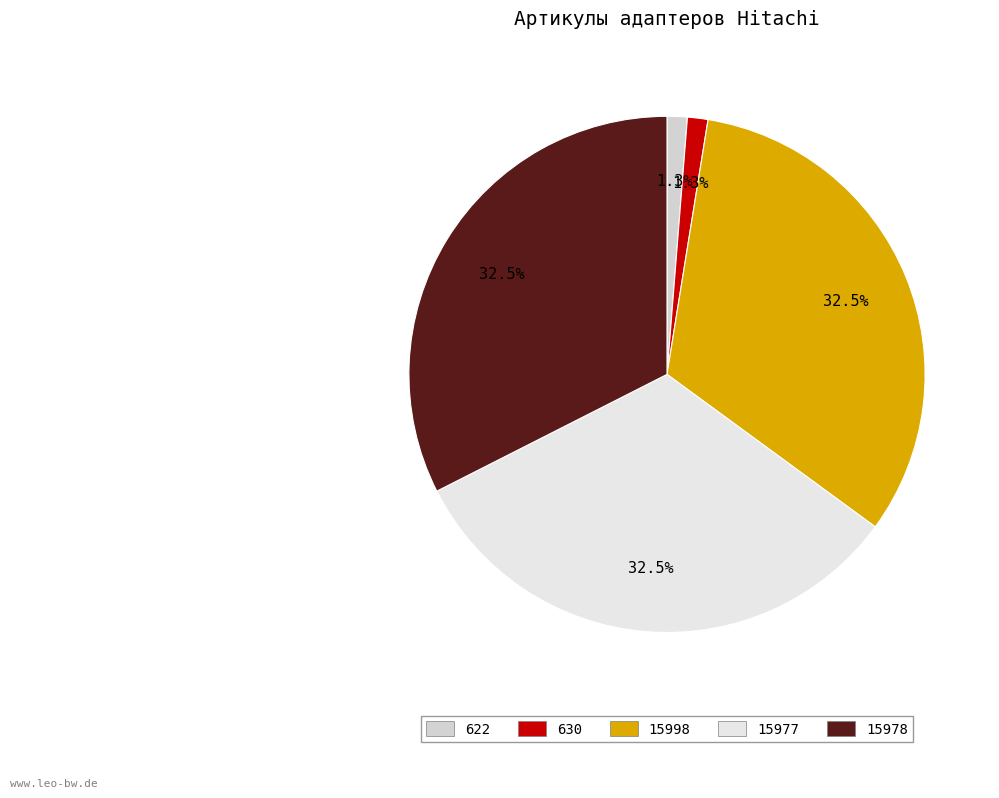

How many segments does this pie chart have?

5